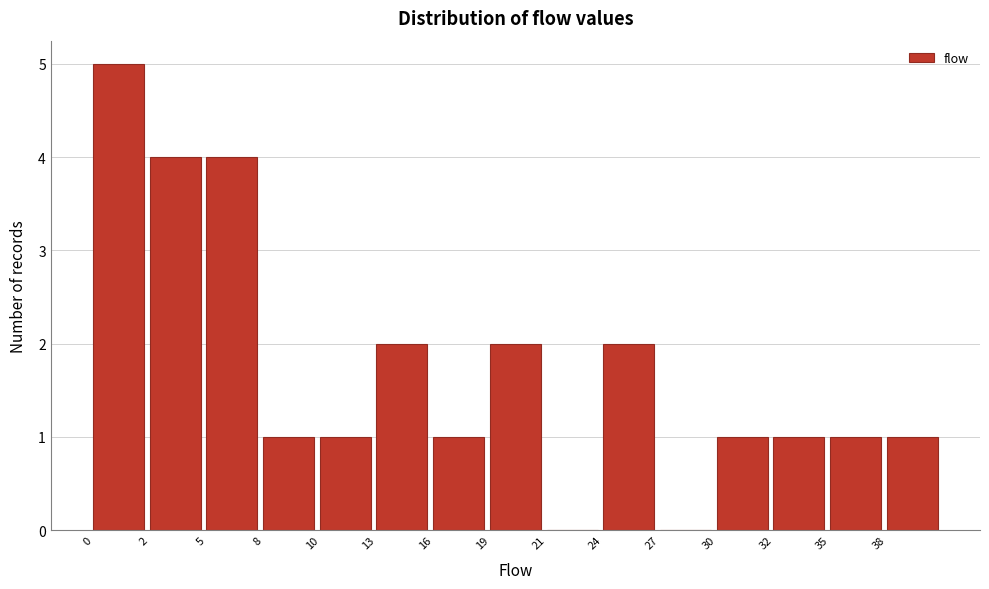

Reading right to left, list all the values displayed in this chart.

38=1	35=1	32=1	30=1	27=0	24=2	21=0	19=2	16=1	13=2	10=1	8=1	5=4	2=4	0=5